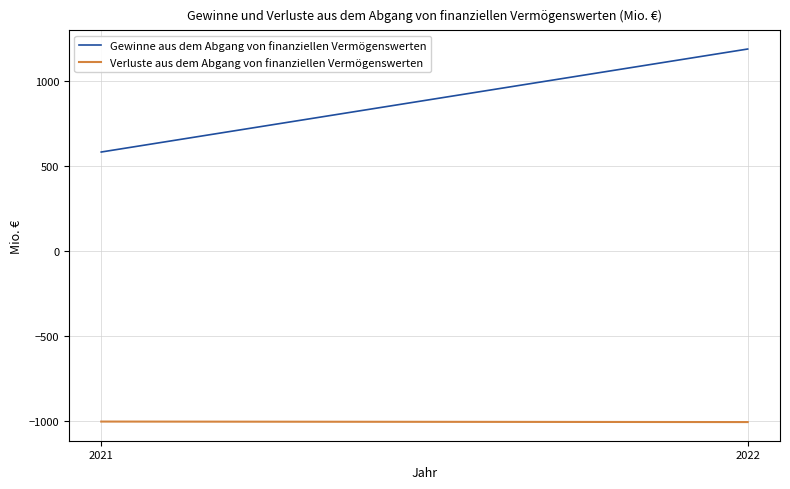

What is the value of the Gewinne aus dem Abgang von finanziellen Vermögenswerten point at the 1st from the left?

583